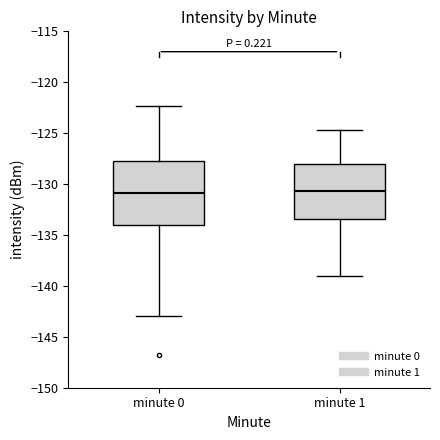

Where does the upper whisker of the box for minute 1 end on the y-axis? The values are not printed on the chart, so give them approximately, as read against the axis.

-124.5